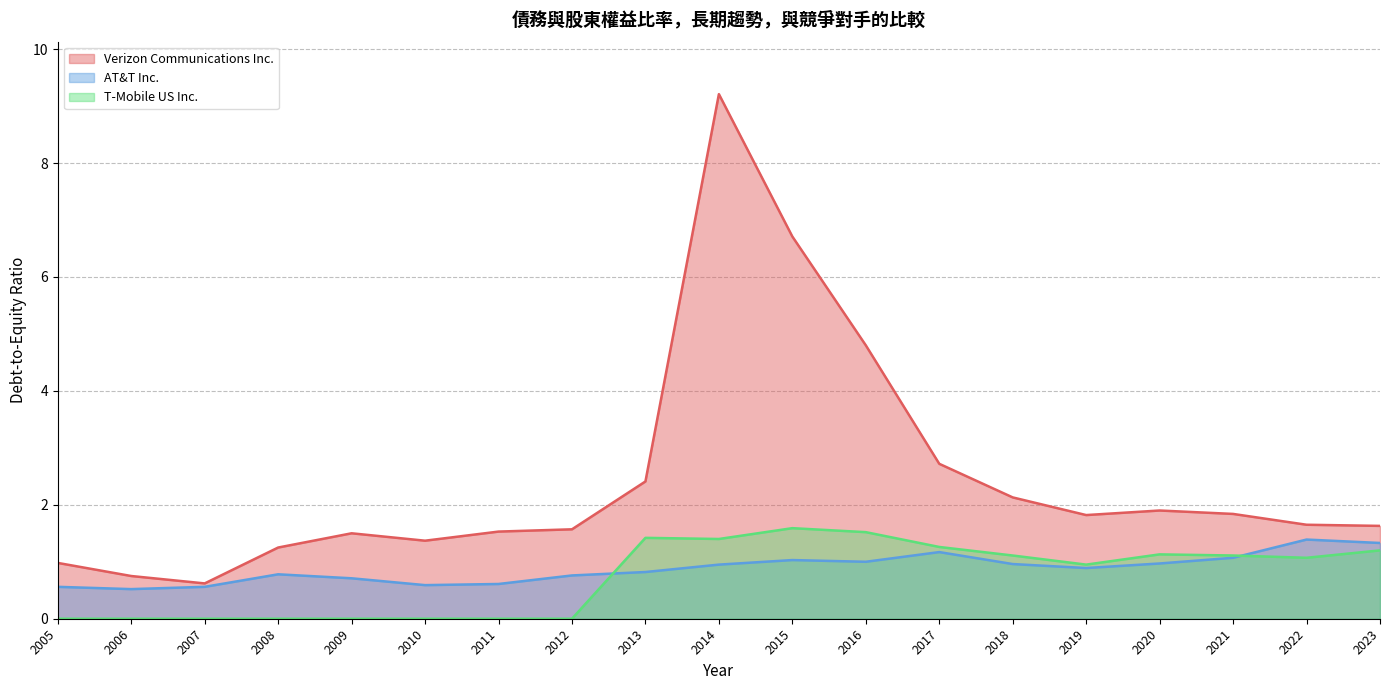

How many lines are shown in the chart?

3